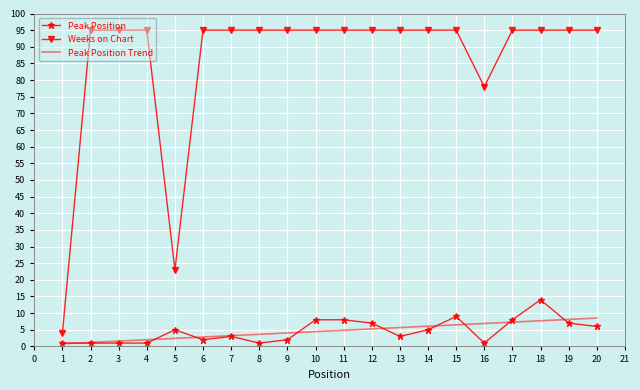

What is the greatest value displayed?

95.0